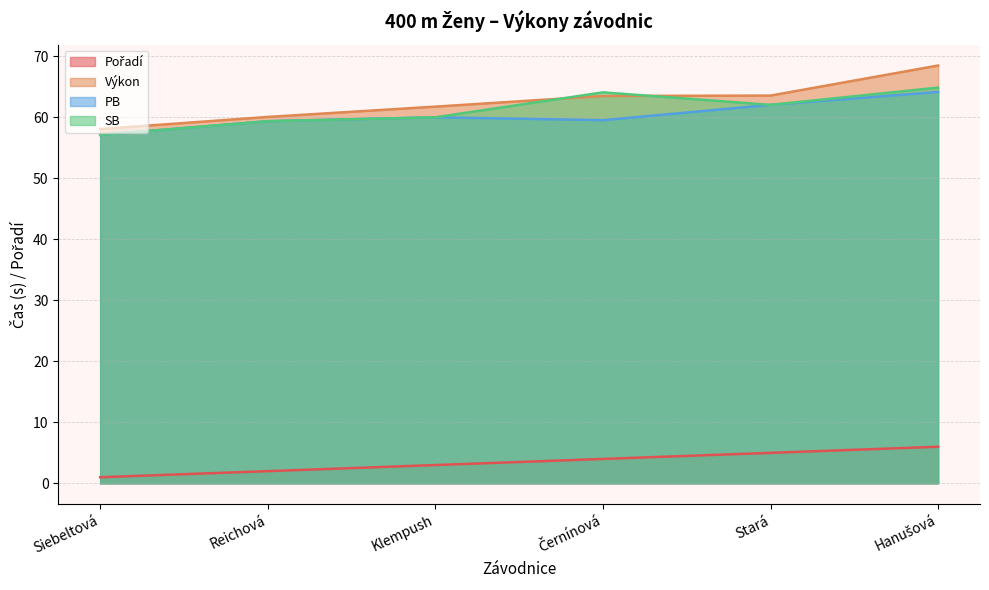

Which series has the largest total across all categories?

Výkon